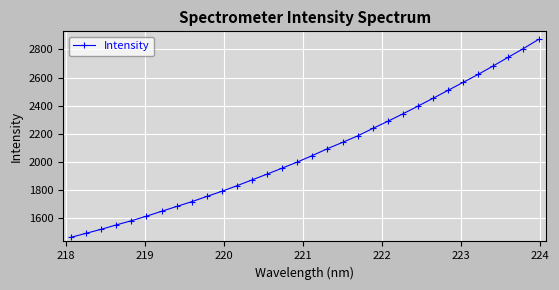

Reading left to right, list all the values displayed in this chart.

1465.4	1494.0	1522.3	1553.3	1583.2	1615.5	1650.0	1684.5	1718.6	1755.8	1792.6	1832.1	1873.4	1914.7	1957.2	2000.5	2046.4	2095.4	2140.1	2186.0	2238.8	2289.7	2342.7	2397.5	2453.2	2510.0	2566.5	2623.3	2683.6	2745.5	2806.6	2871.5